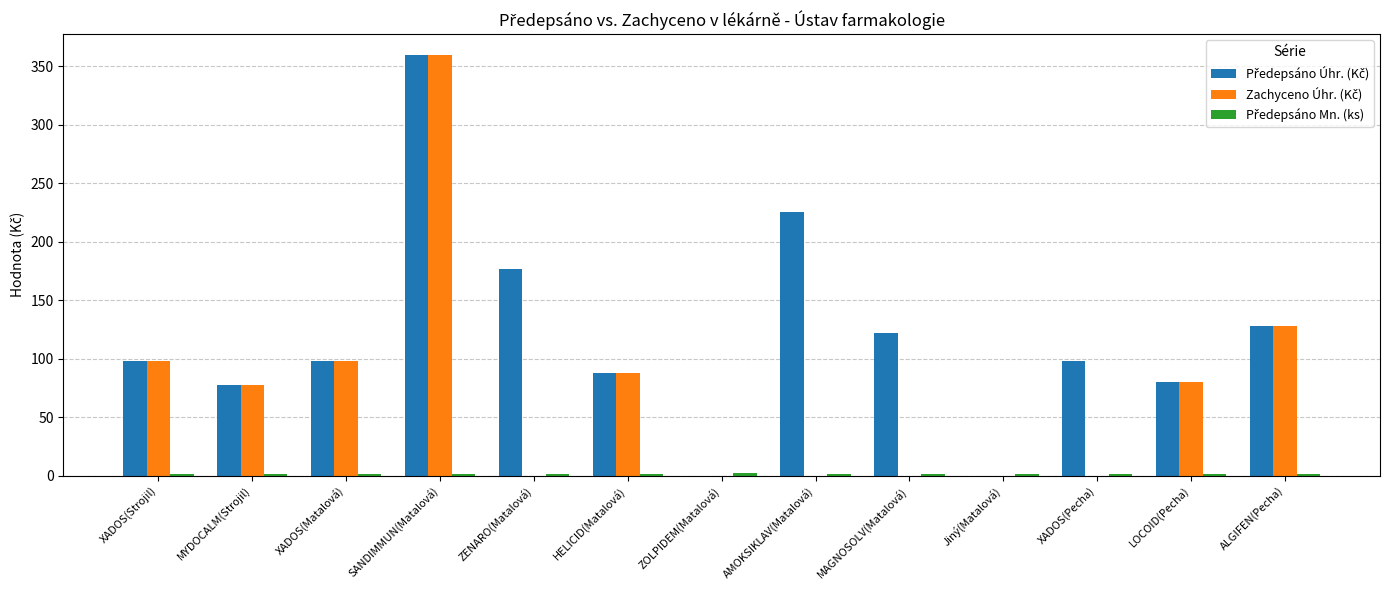

At which category is the sum across all series the highest?

SANDIMMUN(Matalová)